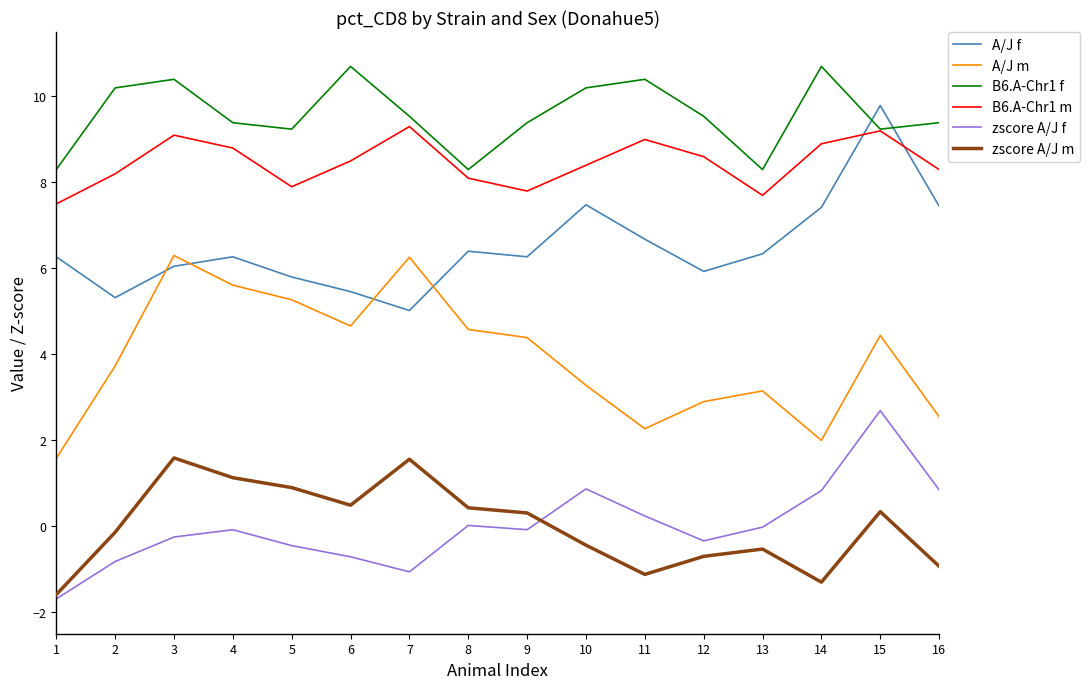

Is the value of A/J f at 8 greater than the value of B6.A-Chr1 f at 6?

No